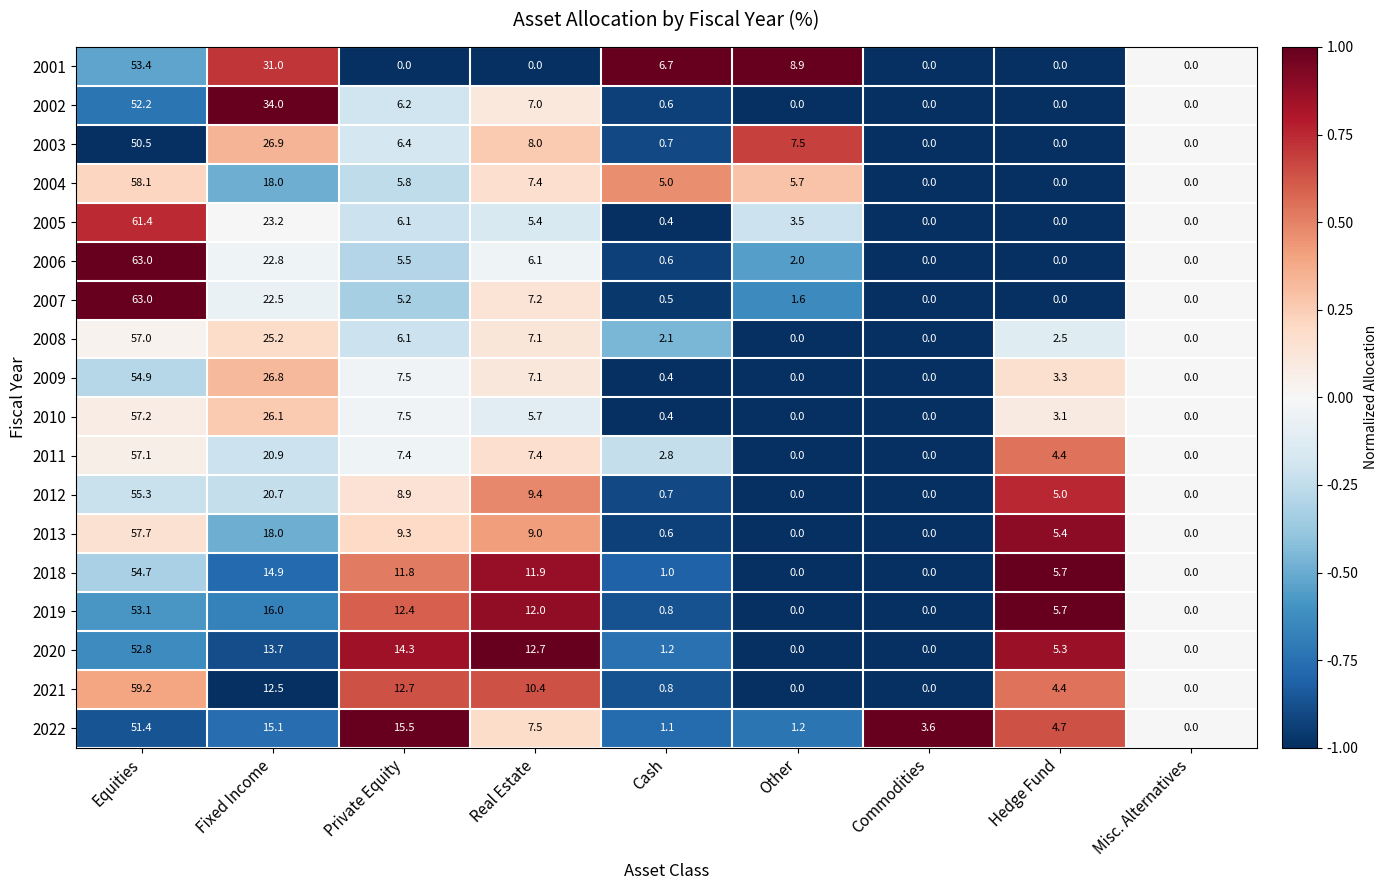

True or false: 2021 has a value of 10.4 at Real Estate.

True